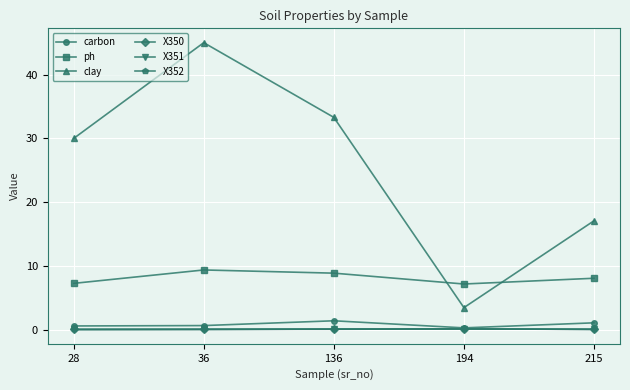

What is the sum of all X351 values?

0.6